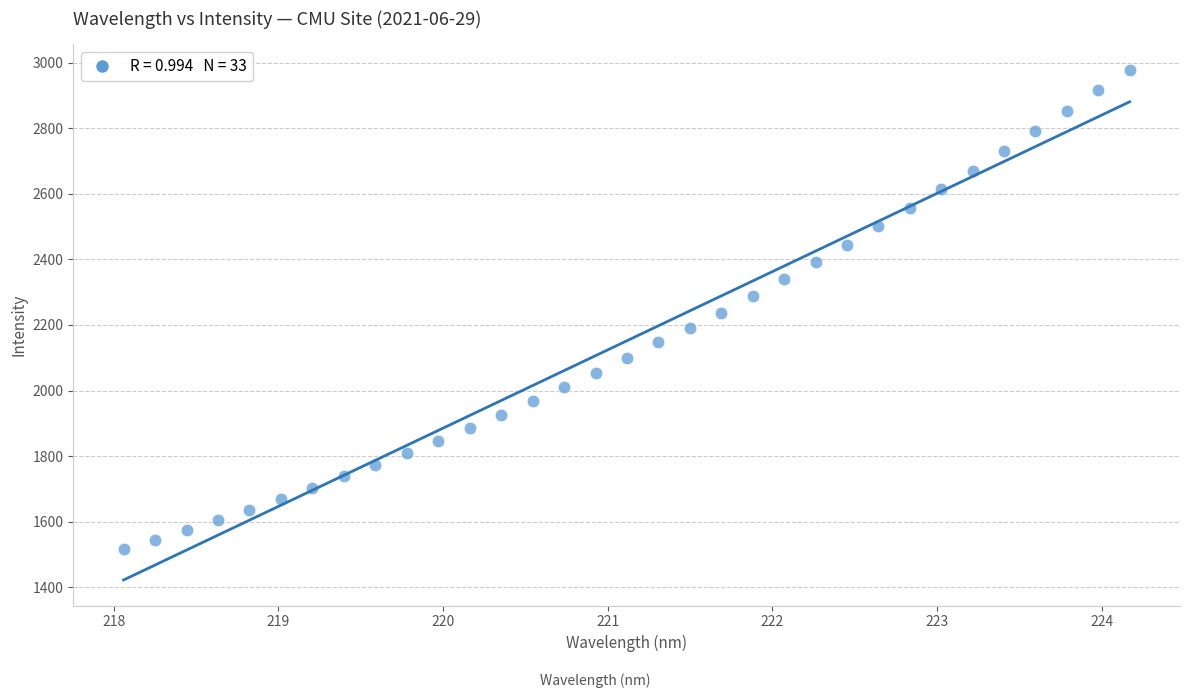

What is the range of Y values (max minus min)?

1462.6